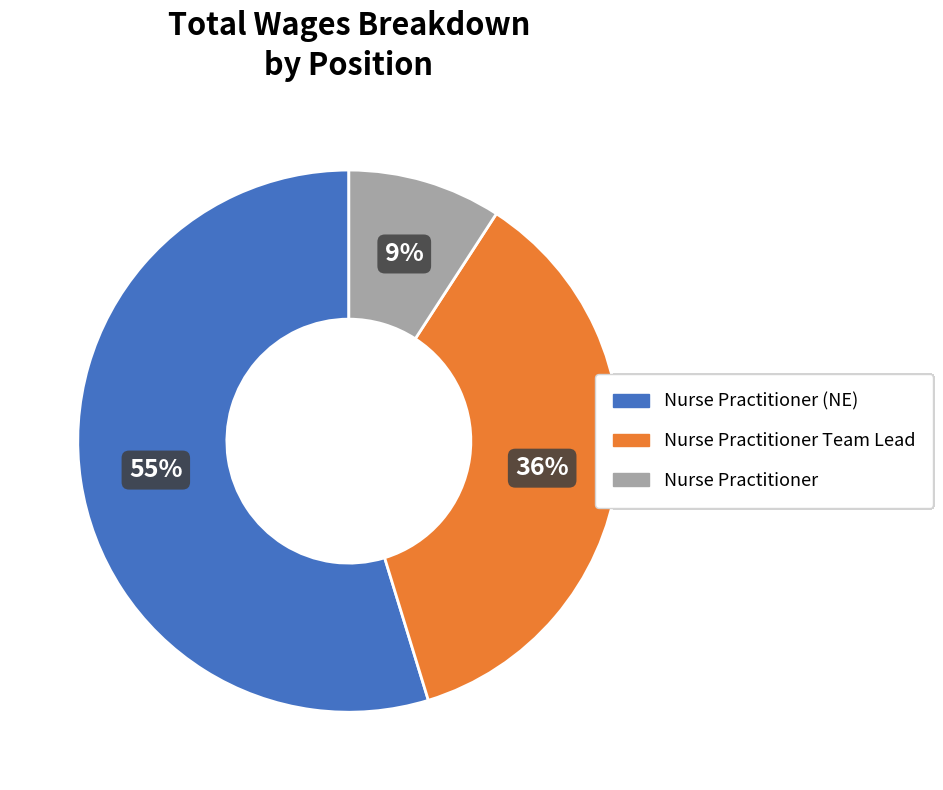

To the nearest percent, what is the combined percentage of Nurse Practitioner (NE) and Nurse Practitioner Team Lead?

91%